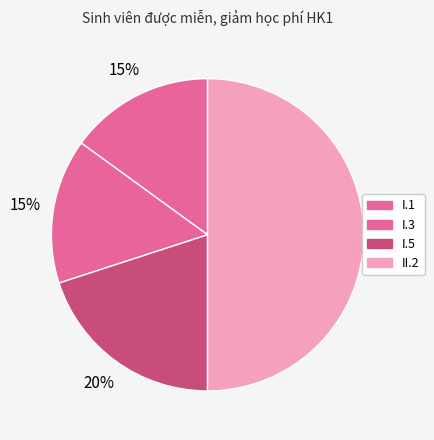

How many slices are in this pie chart?

4